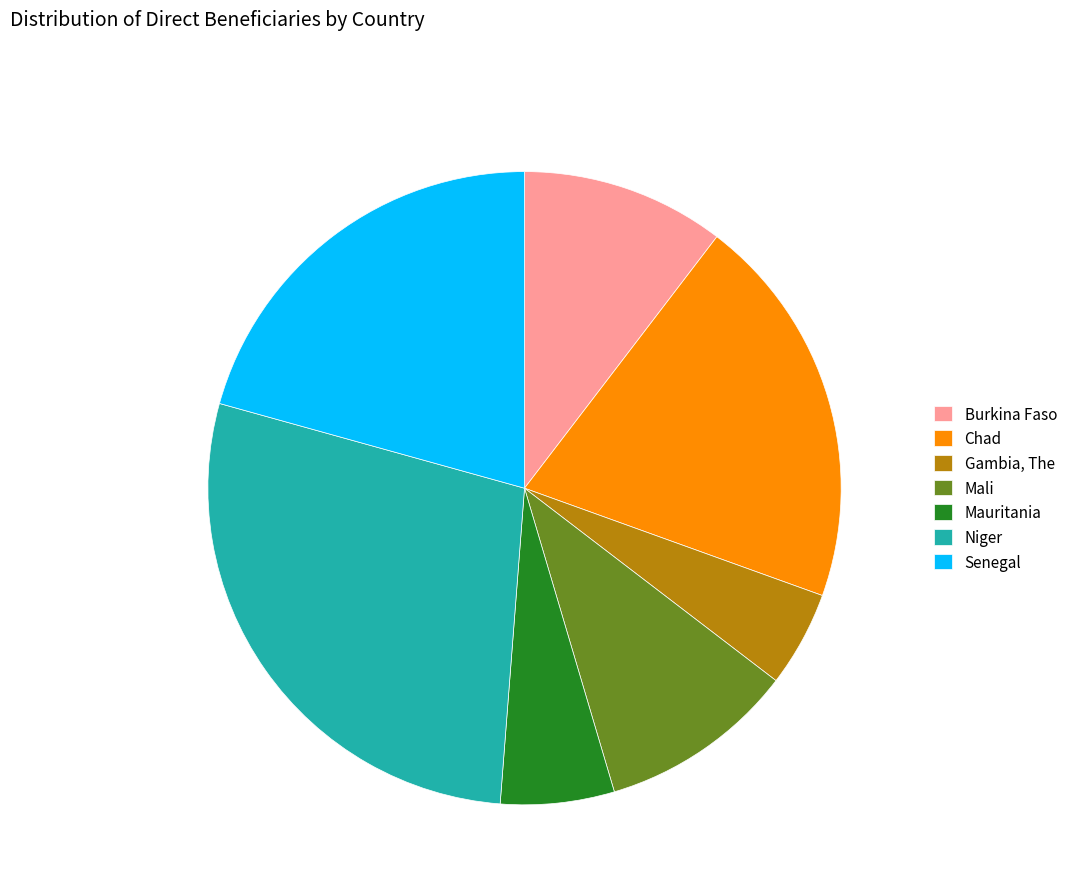

Count the number of slices in the pie.

7